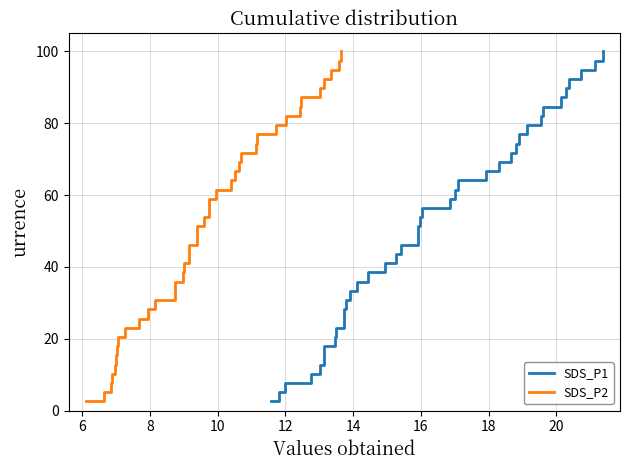

True or false: SDS_P1 and SDS_P2 cross at least once.

False